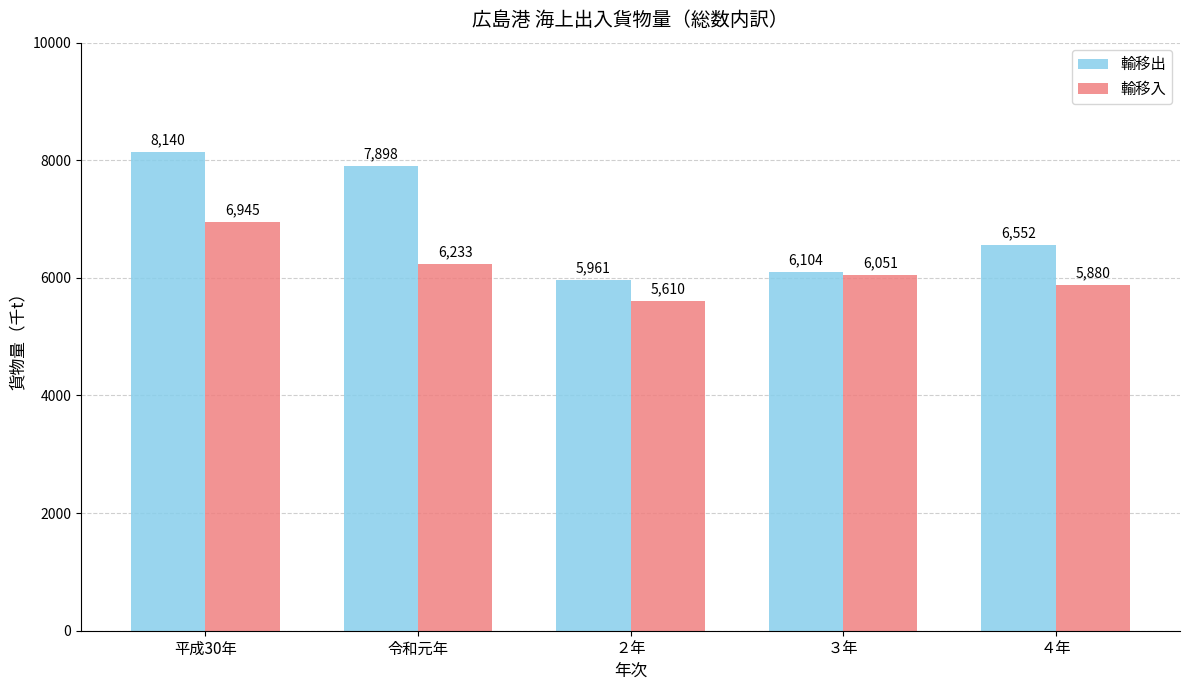

Which series has the largest range (max minus min)?

輸移出